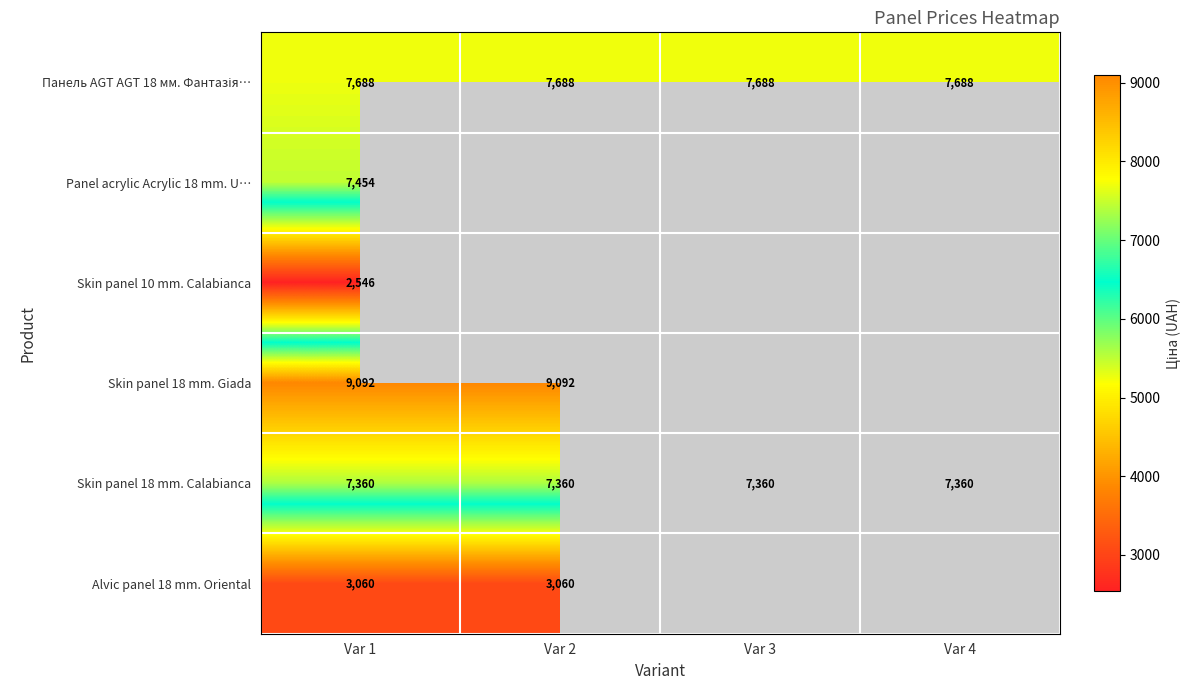

At which category is the sum across all series the highest?

Var 1